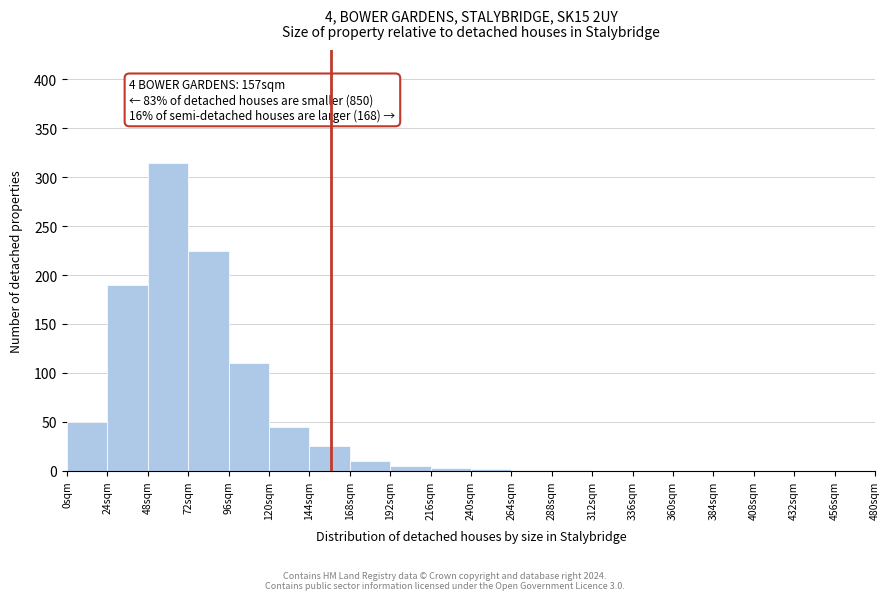

Which range on the x-axis has the tallest bar?

48 to 72